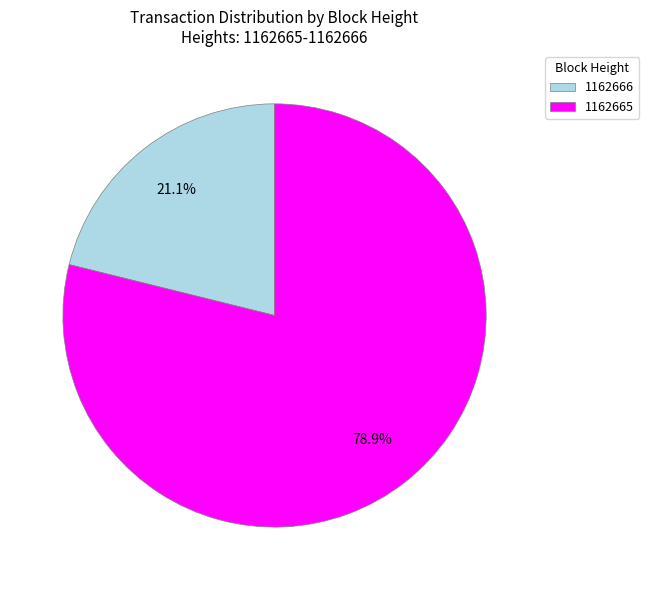

Approximately how many times larger is the value at 1162666 compared to 1162665?

0.3